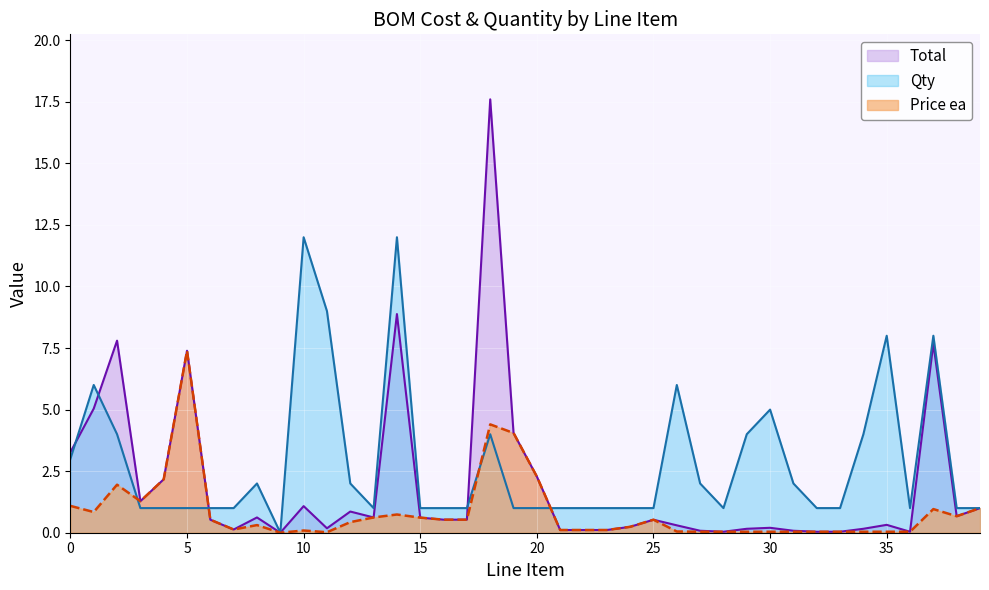

Which series has the widest spread of values?

Total